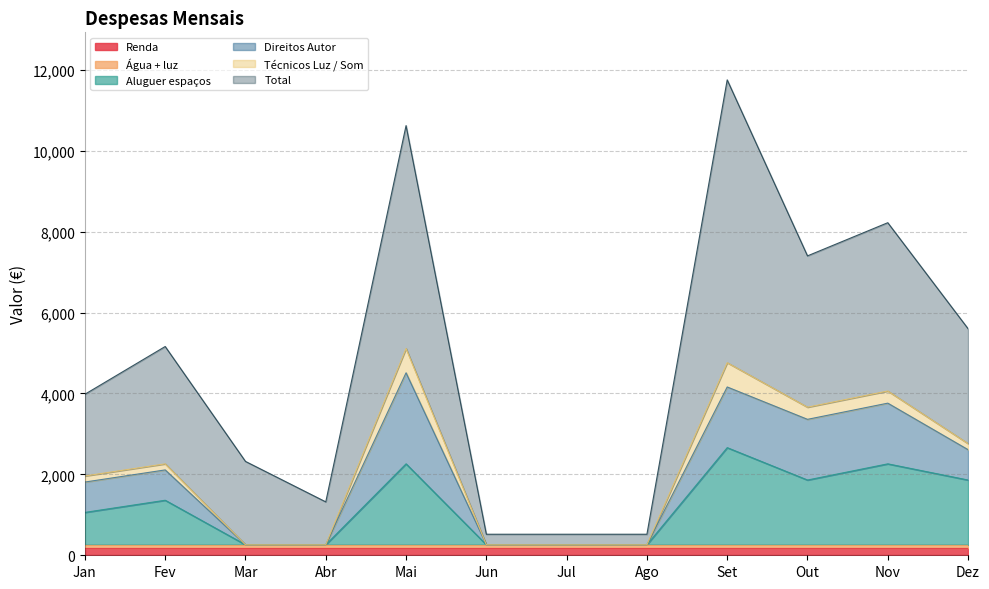

Reading right to left, what are all the values shown in this chart?

Renda: 180	180	180	180	180	180	180	180	180	180	180	180
Água + luz: 80	80	80	80	80	80	80	80	80	80	80	80
Aluguer espaços: 1600	2000	1600	2400	0	0	0	2000	0	0	1100	800
Direitos Autor: 750	1500	1500	1500	0	0	0	2250	0	0	750	750
Técnicos Luz / Som: 150	300	300	600	0	0	0	600	0	0	150	150
Total: 2840	4160	3740	6990	260	260	260	5510	1060	2060	2900	2020